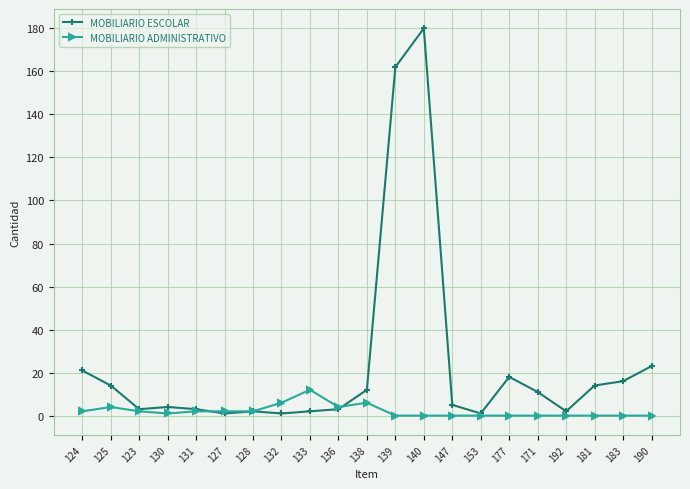

After their last crossing, which series has the higher values: MOBILIARIO ESCOLAR or MOBILIARIO ADMINISTRATIVO?

MOBILIARIO ESCOLAR